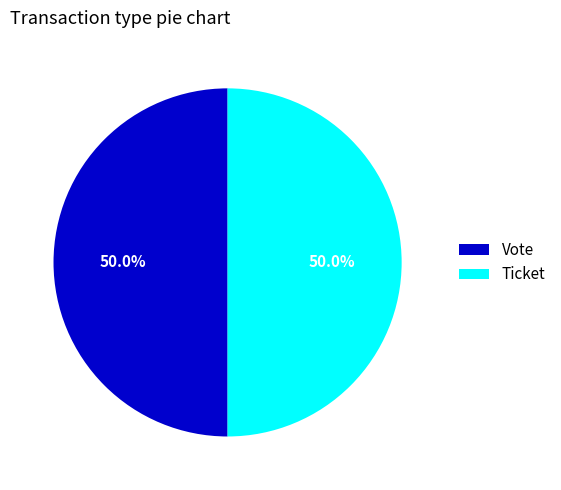

What portion of the pie excludes Vote?

50.0%